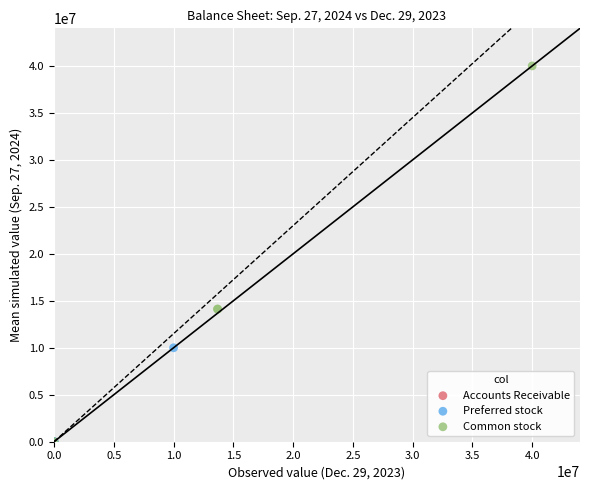

What are all the series names shown in the legend?

Accounts Receivable, Preferred stock, Common stock